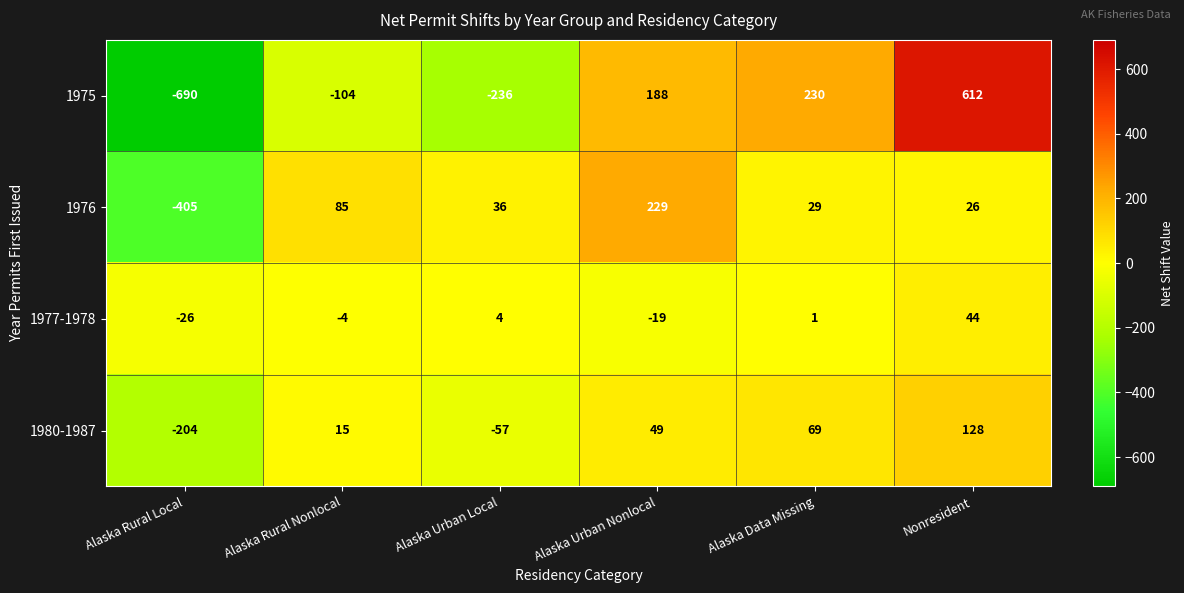

Rank the series by their maximum value, from lowest to highest.

1977-1978, 1980-1987, 1976, 1975